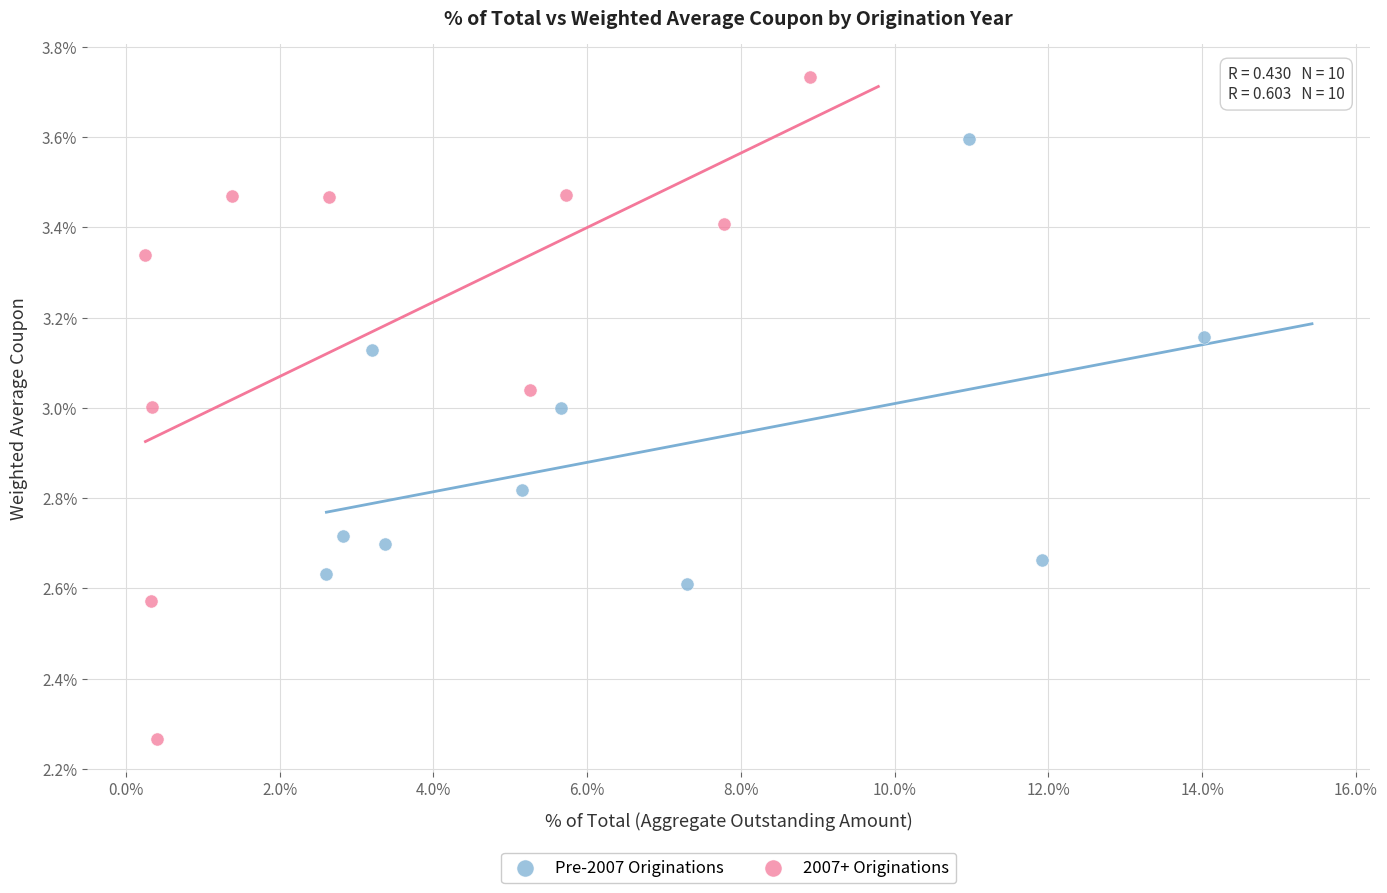

What are all the series names shown in the legend?

Pre-2007 Originations, 2007+ Originations